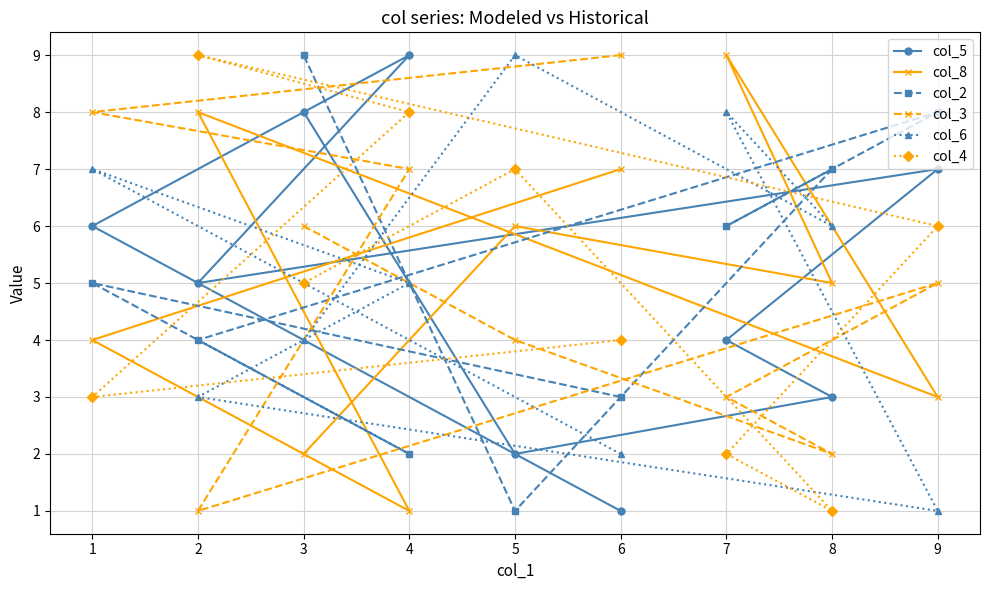

What is the value of the col_8 point at the 7th from the left?

9